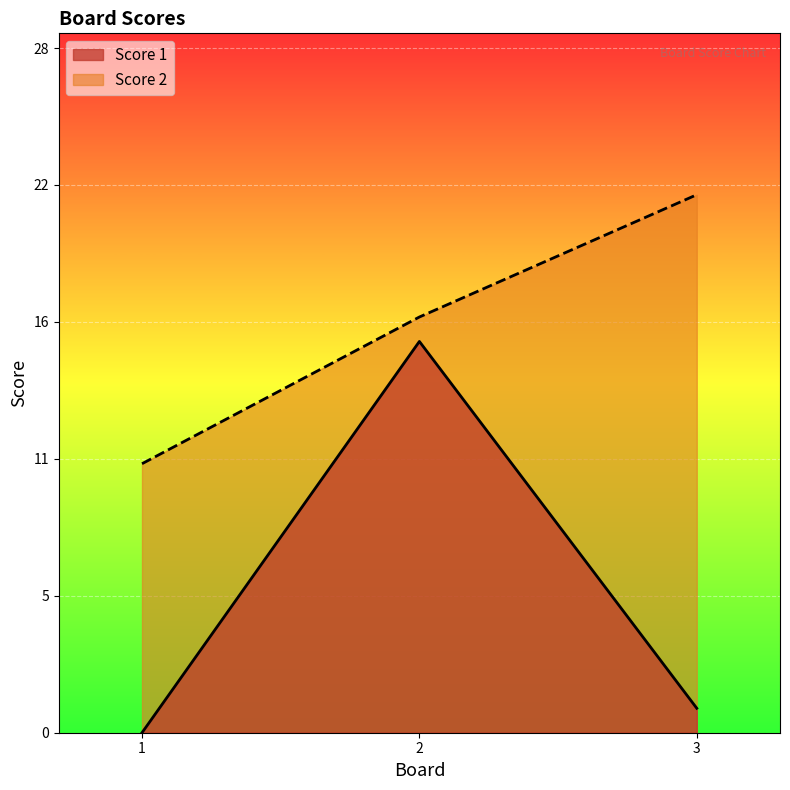

How many values in the Score 2 series exceed 17?

1